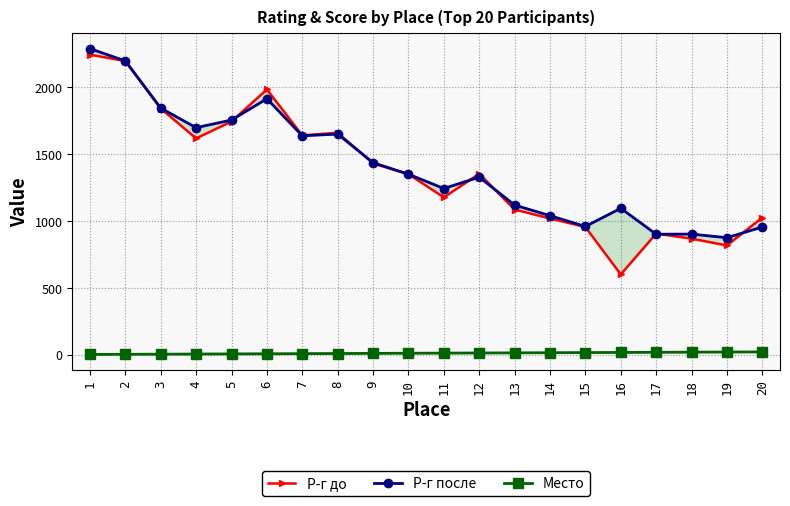

At which label is Р-г после closest to 1581?

7